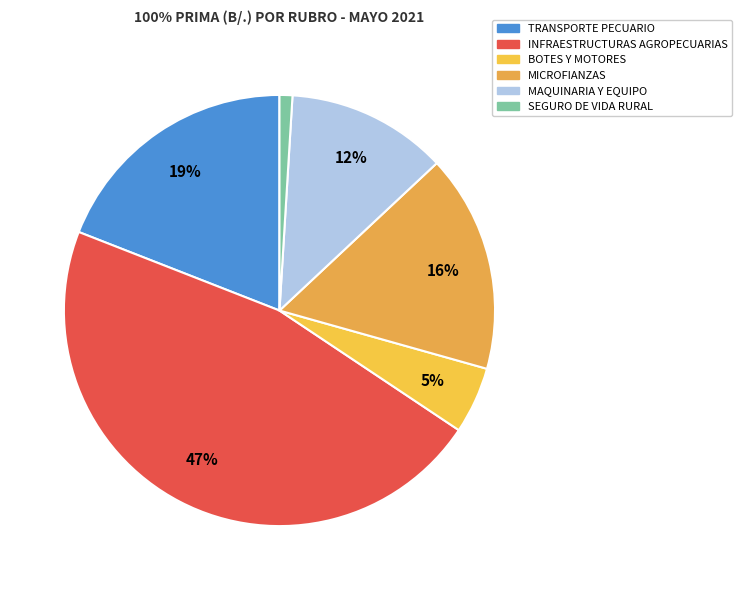

To the nearest percent, what percentage of the pie is MICROFIANZAS?

16%